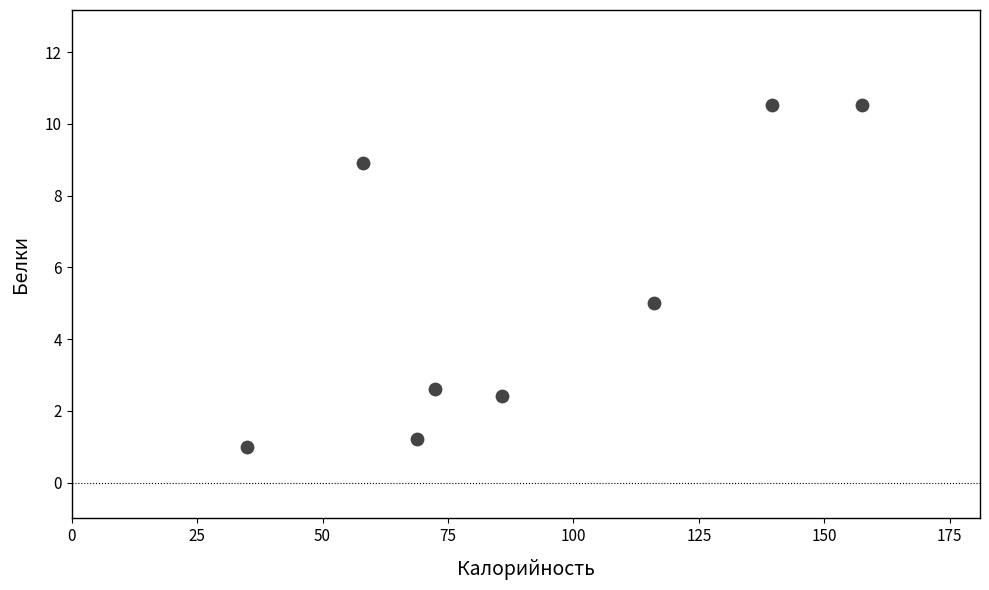

What is the average Y value?

5.3